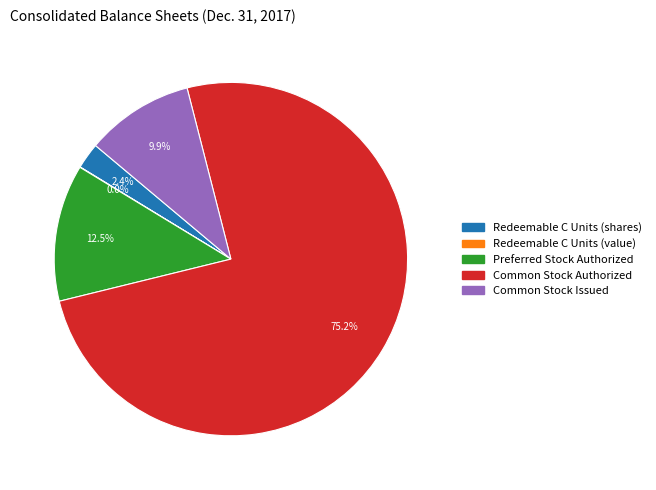

Is the sum of Preferred Stock Authorized and Common Stock Issued greater than half?

No